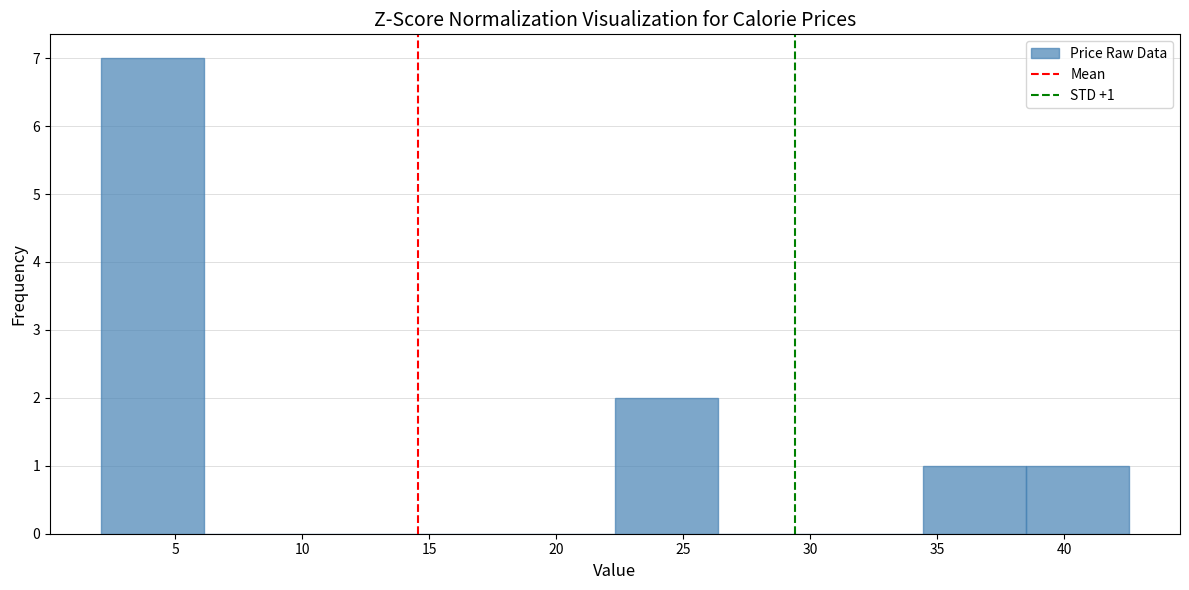

Over which range of the x-axis is the bar tallest?

2.0 to 6.0